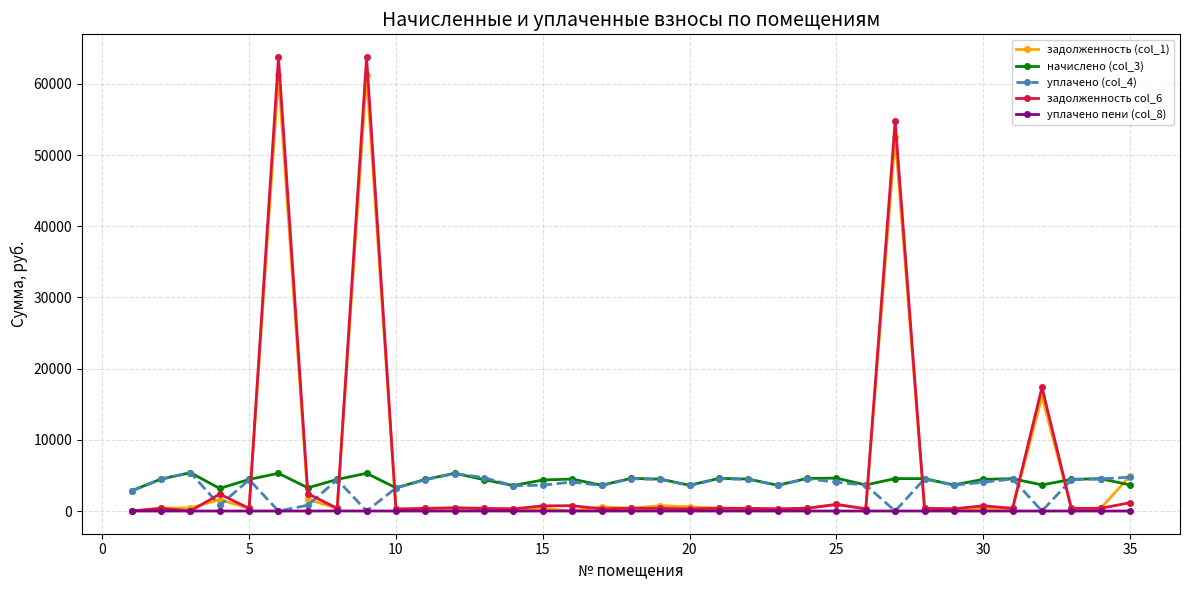

True or false: уплачено пени (col_8) has more than 1 interior local peaks.

True